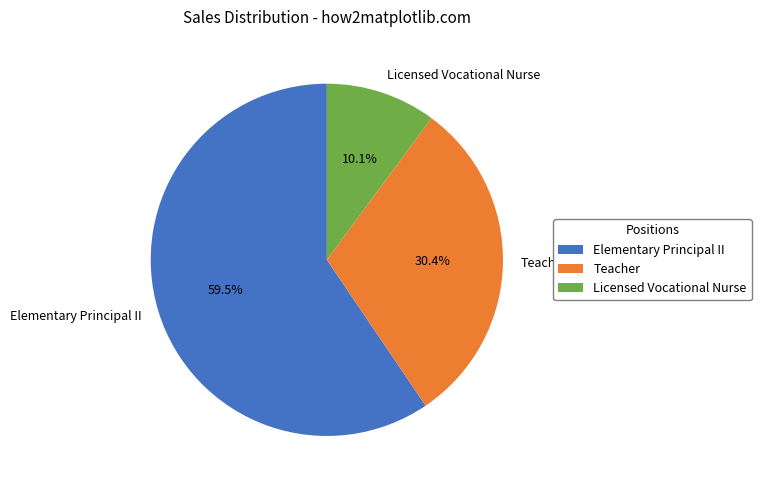

Which category accounts for the majority?

Elementary Principal II